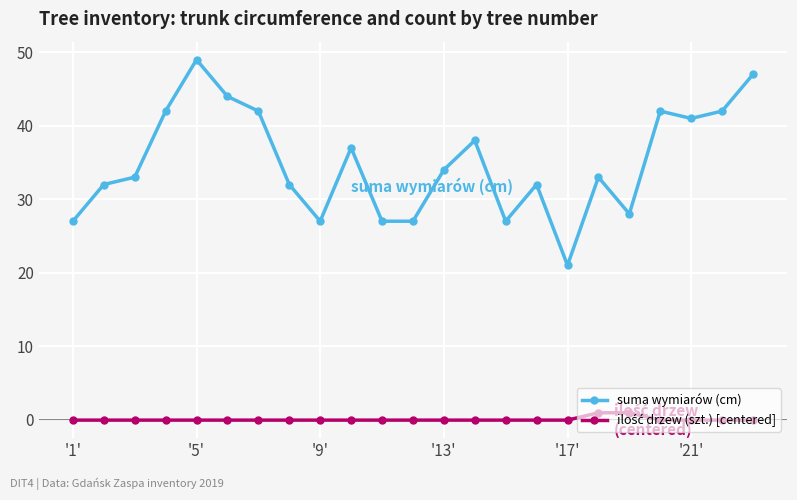

What is the highest value of the suma wymiarów (cm) series?

49.0